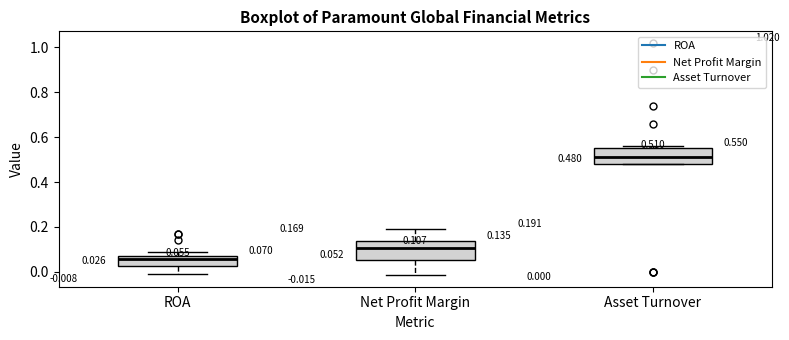

Which box's median line is the lowest?

ROA